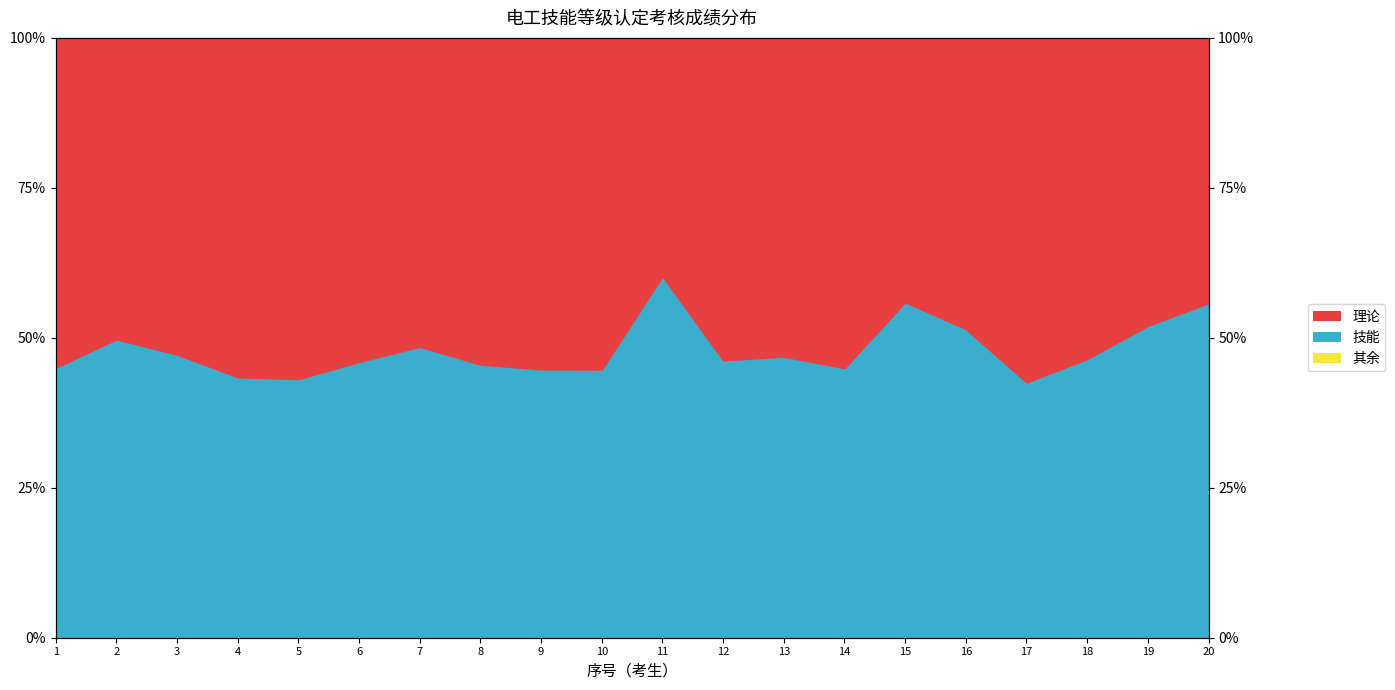

At which label is the value closest to 51?

16